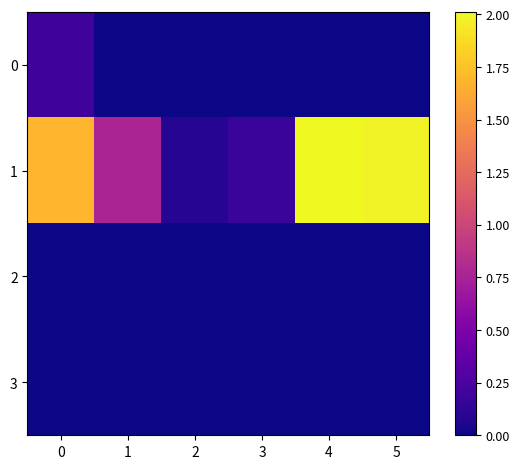

Rank the series at 5 from highest to lowest value.

1, 0, 2, 3